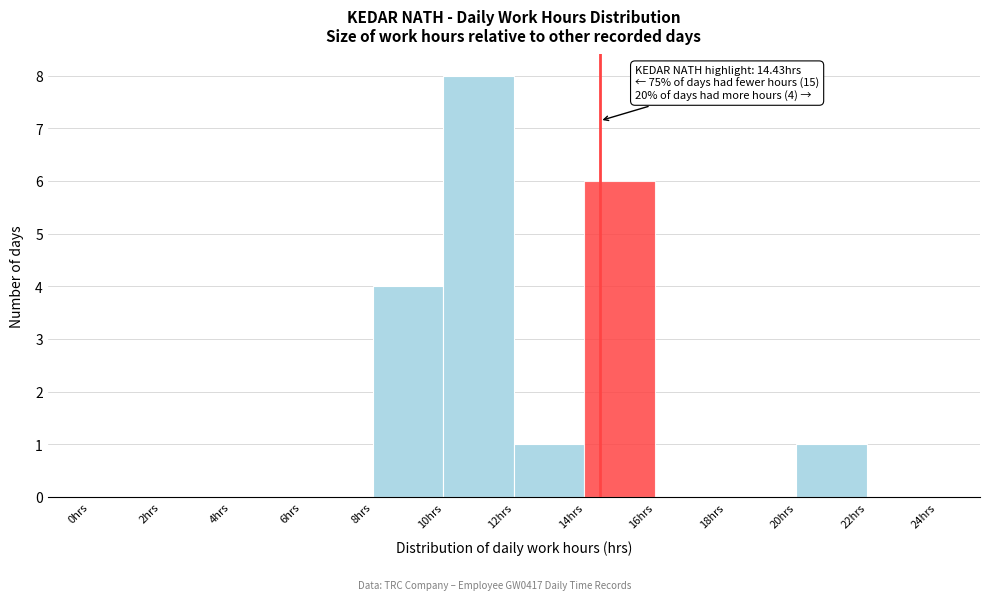

Over which range of the x-axis is the bar tallest?

10 to 12